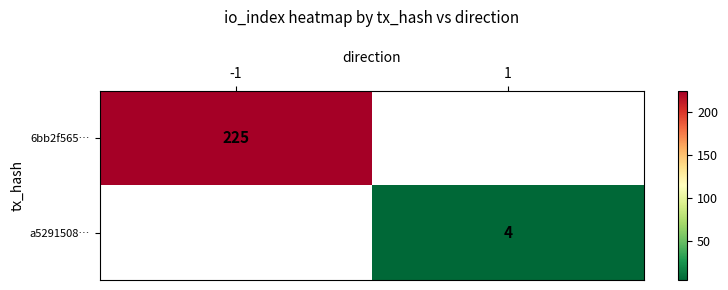

The value of 6bb2f565… at -1 is 55. True or false?

False